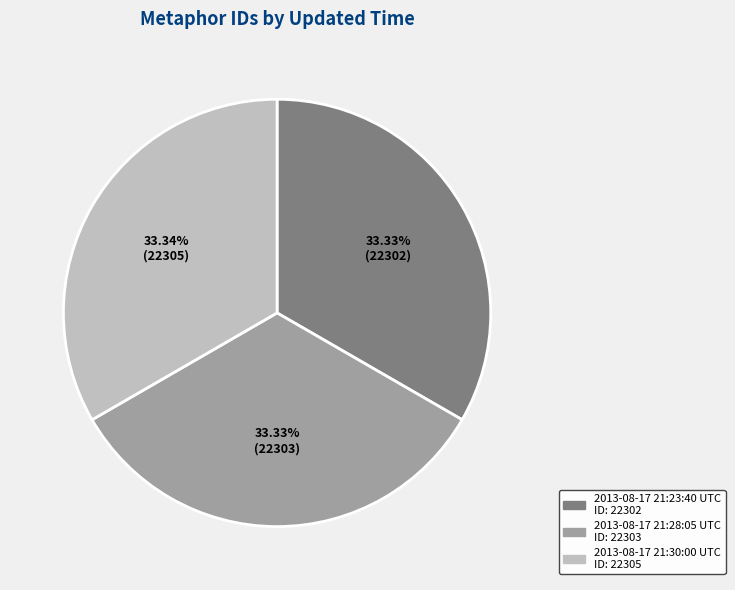

What percentage is the 2013-08-17 21:28:05 UTC slice, to the nearest percent?

33%